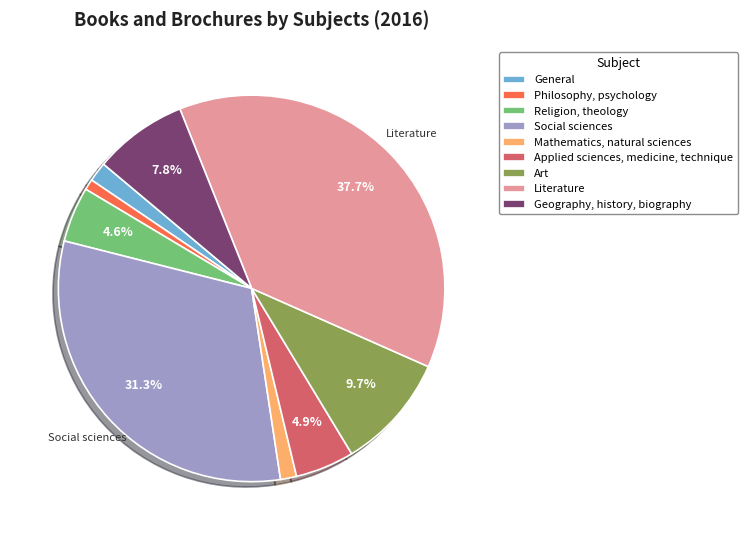

Count the number of slices in the pie.

9